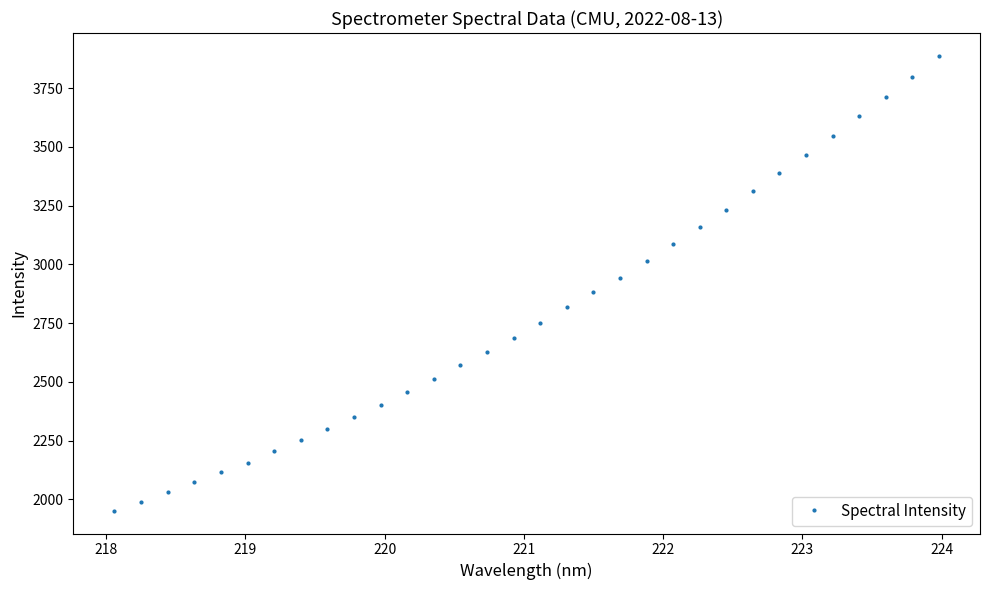

What is the value of the 3rd point from the left?

2029.0